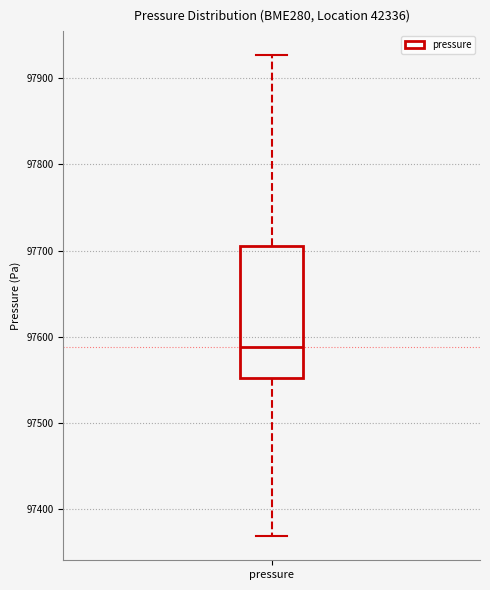

Read this box plot against the y-axis: the position of the median line, the range covered by the box, and the ends of both whiskers. The values are not printed on the chart, so give them approximately, as read against the axis.

median 97590, box 97550 to 97700, whiskers 97370 to 97930